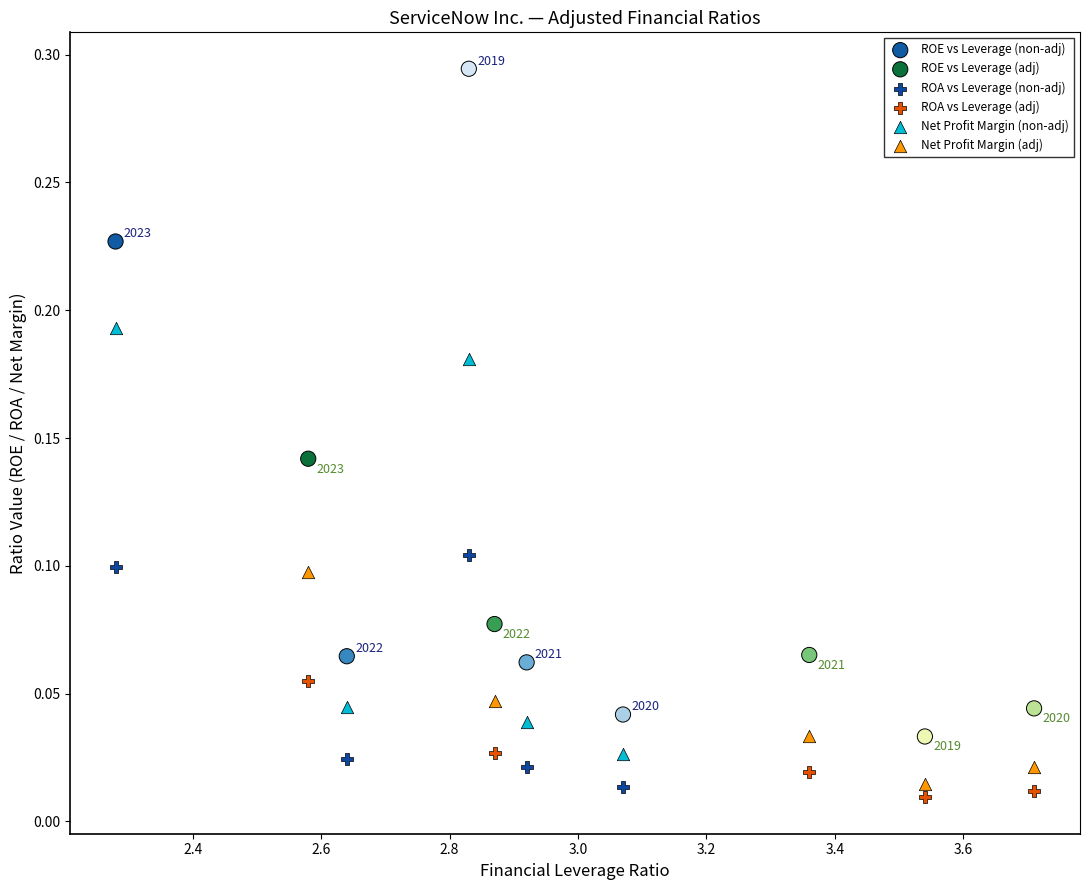

What are all the series names shown in the legend?

ROE vs Leverage (non-adj), ROE vs Leverage (adj), ROA vs Leverage (non-adj), ROA vs Leverage (adj), Net Profit Margin (non-adj), Net Profit Margin (adj)